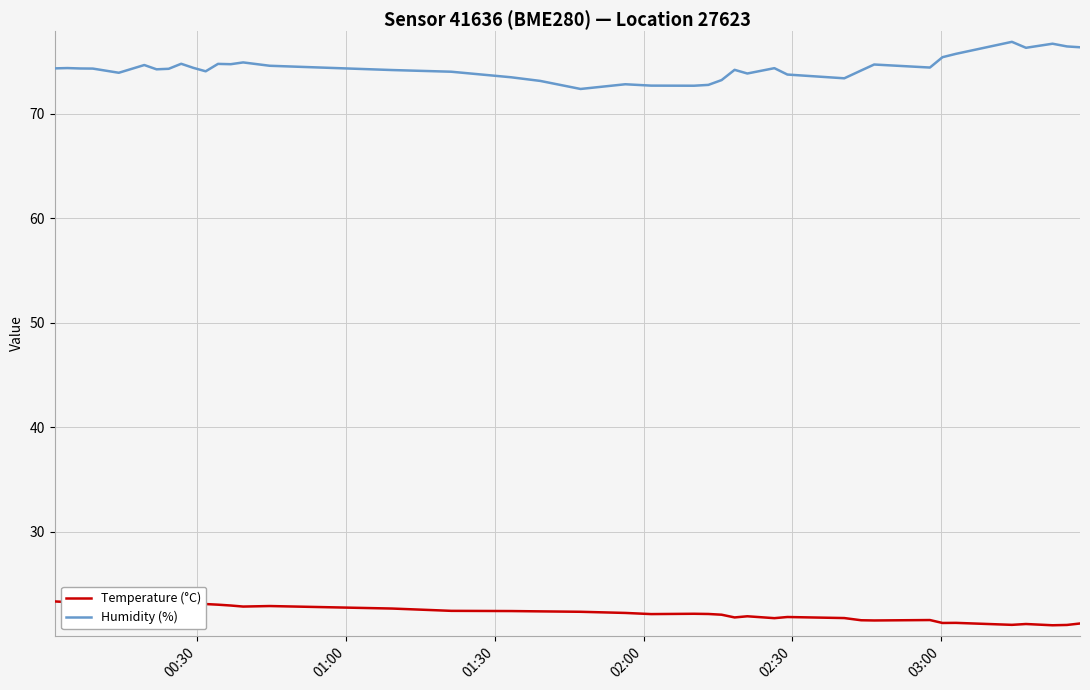

Which series has the largest total across all categories?

Humidity (%)